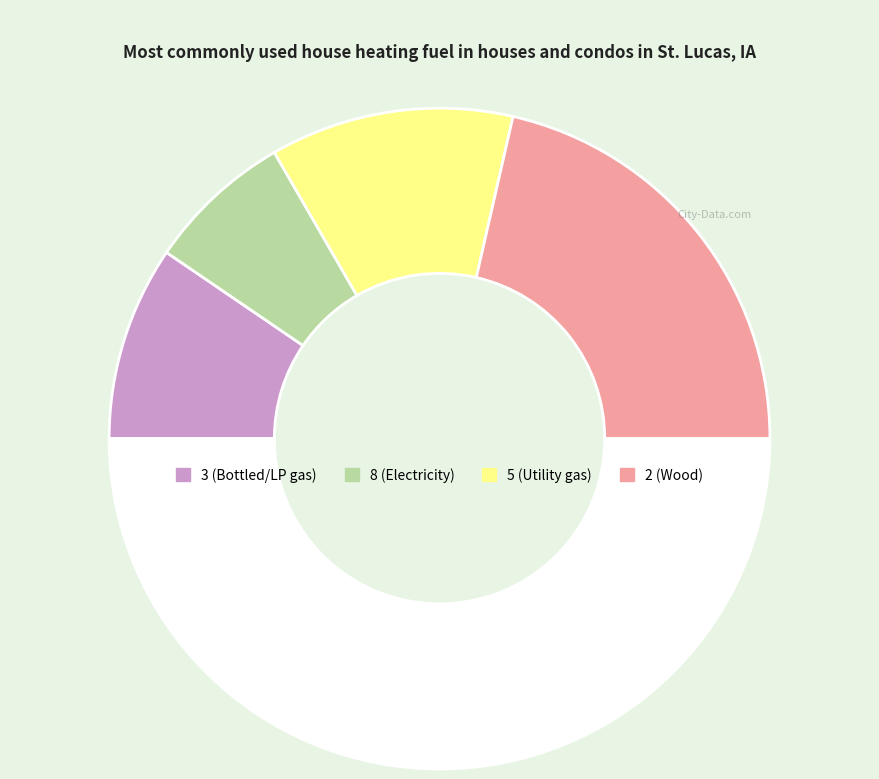

How many segments does this pie chart have?

5